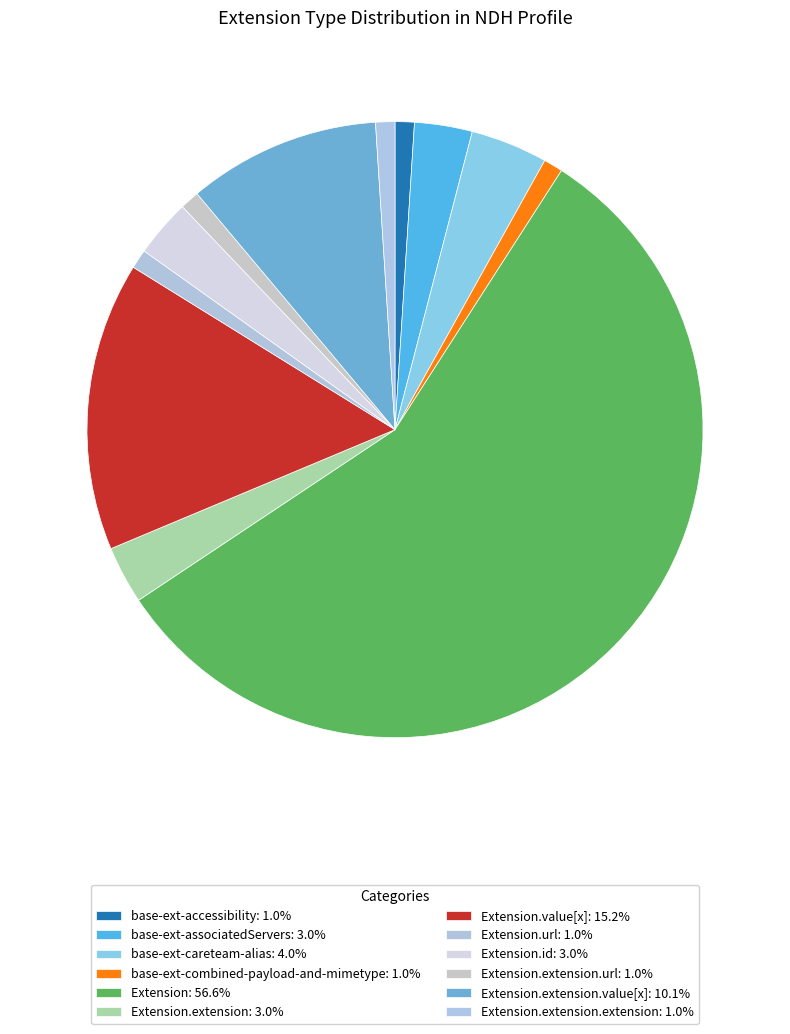

Count the number of slices in the pie.

12